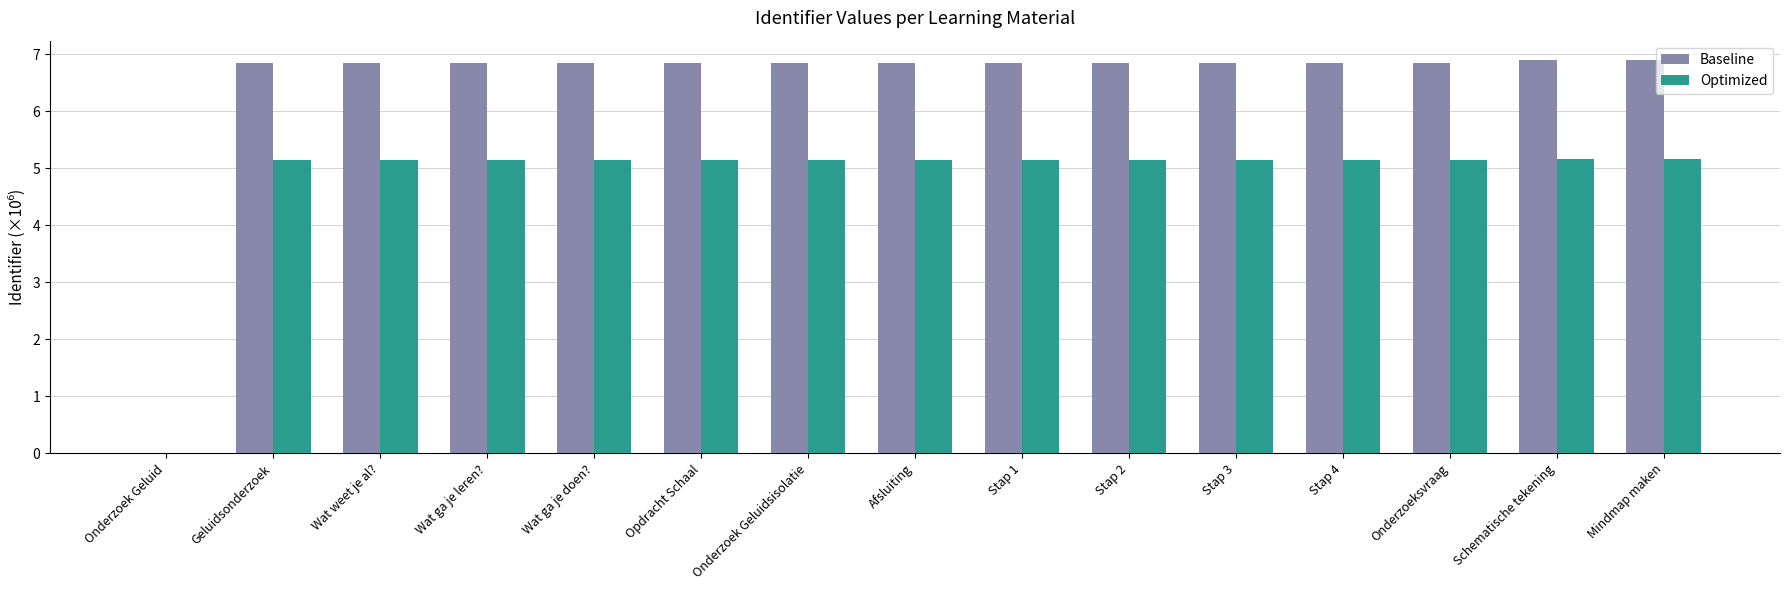

Does the chart contain stacked bars?

No